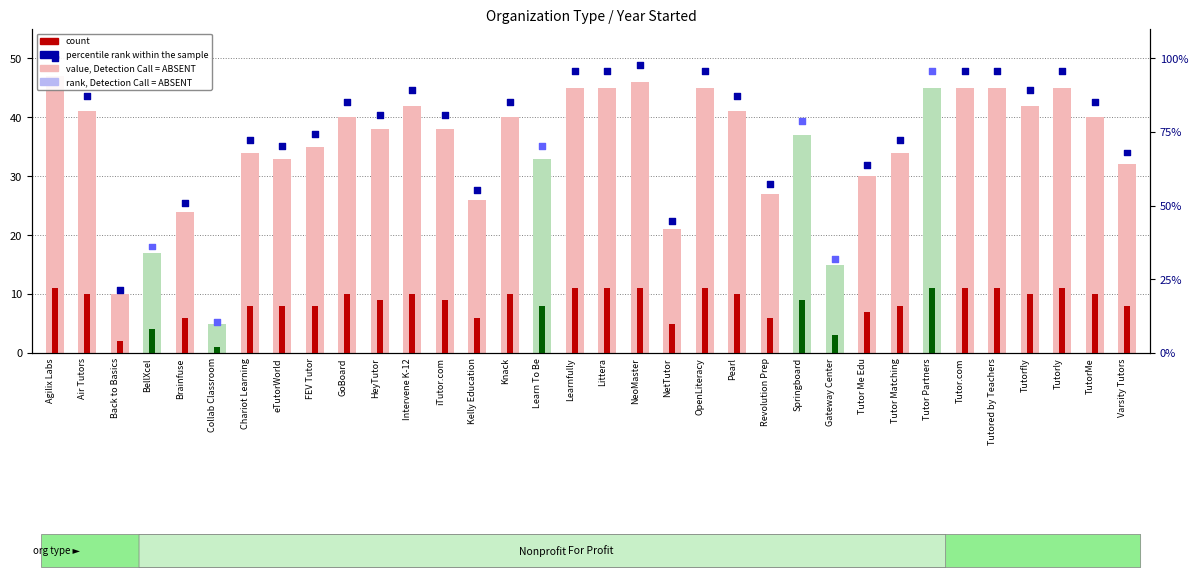

Which series has the largest total across all categories?

percentile rank within the sample